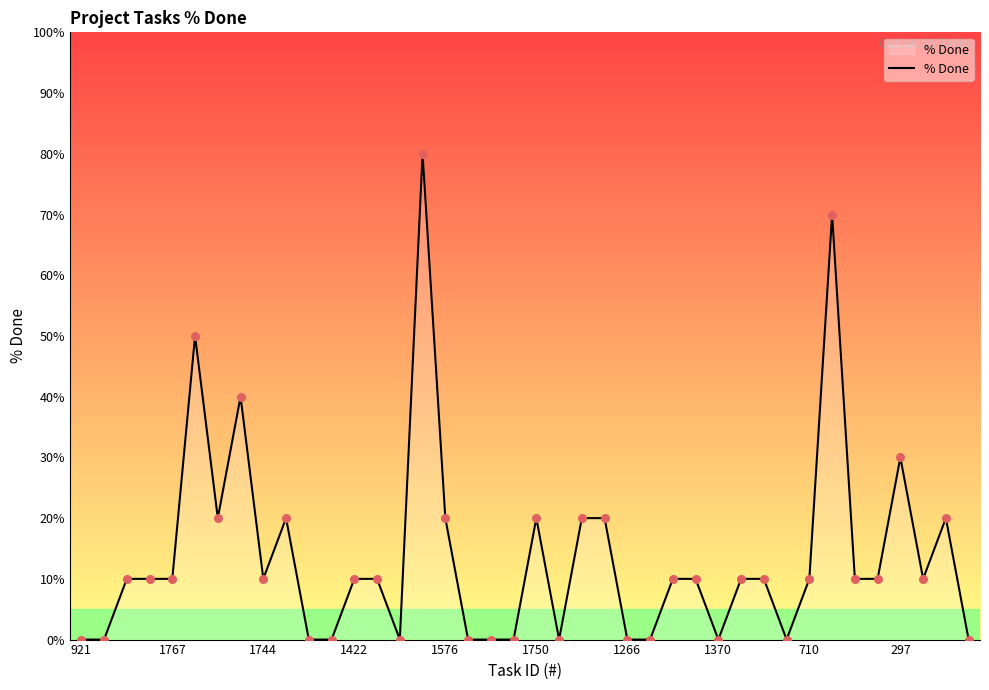

What is the greatest value displayed?

80